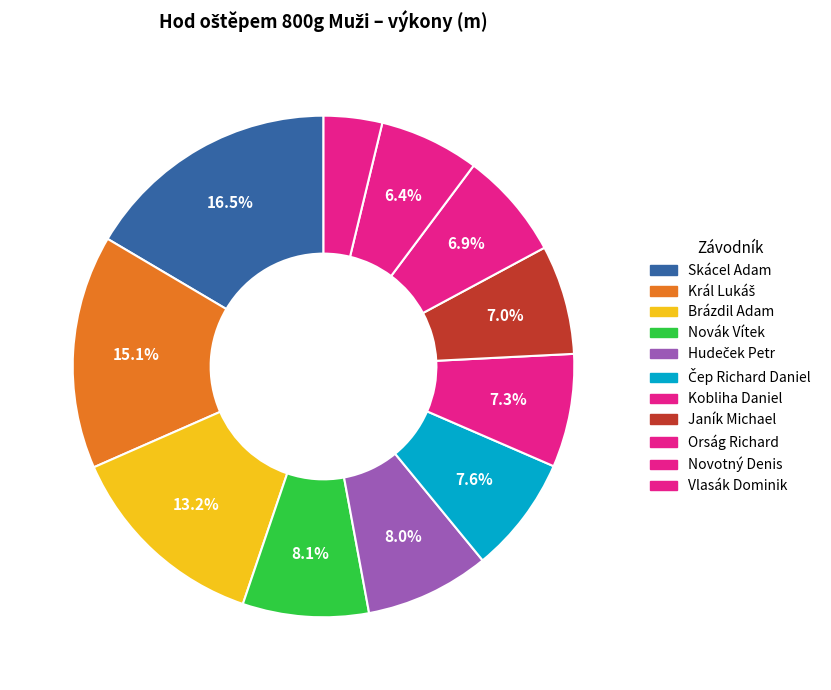

True or false: Kobliha Daniel accounts for 1% of the total.

False